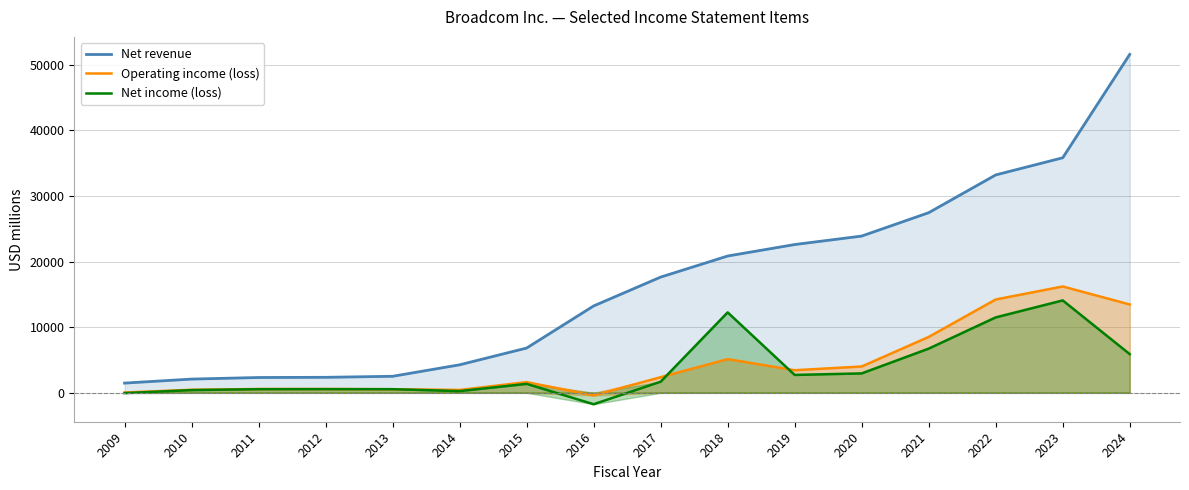

How many negative values does the Net income (loss) series have?

2